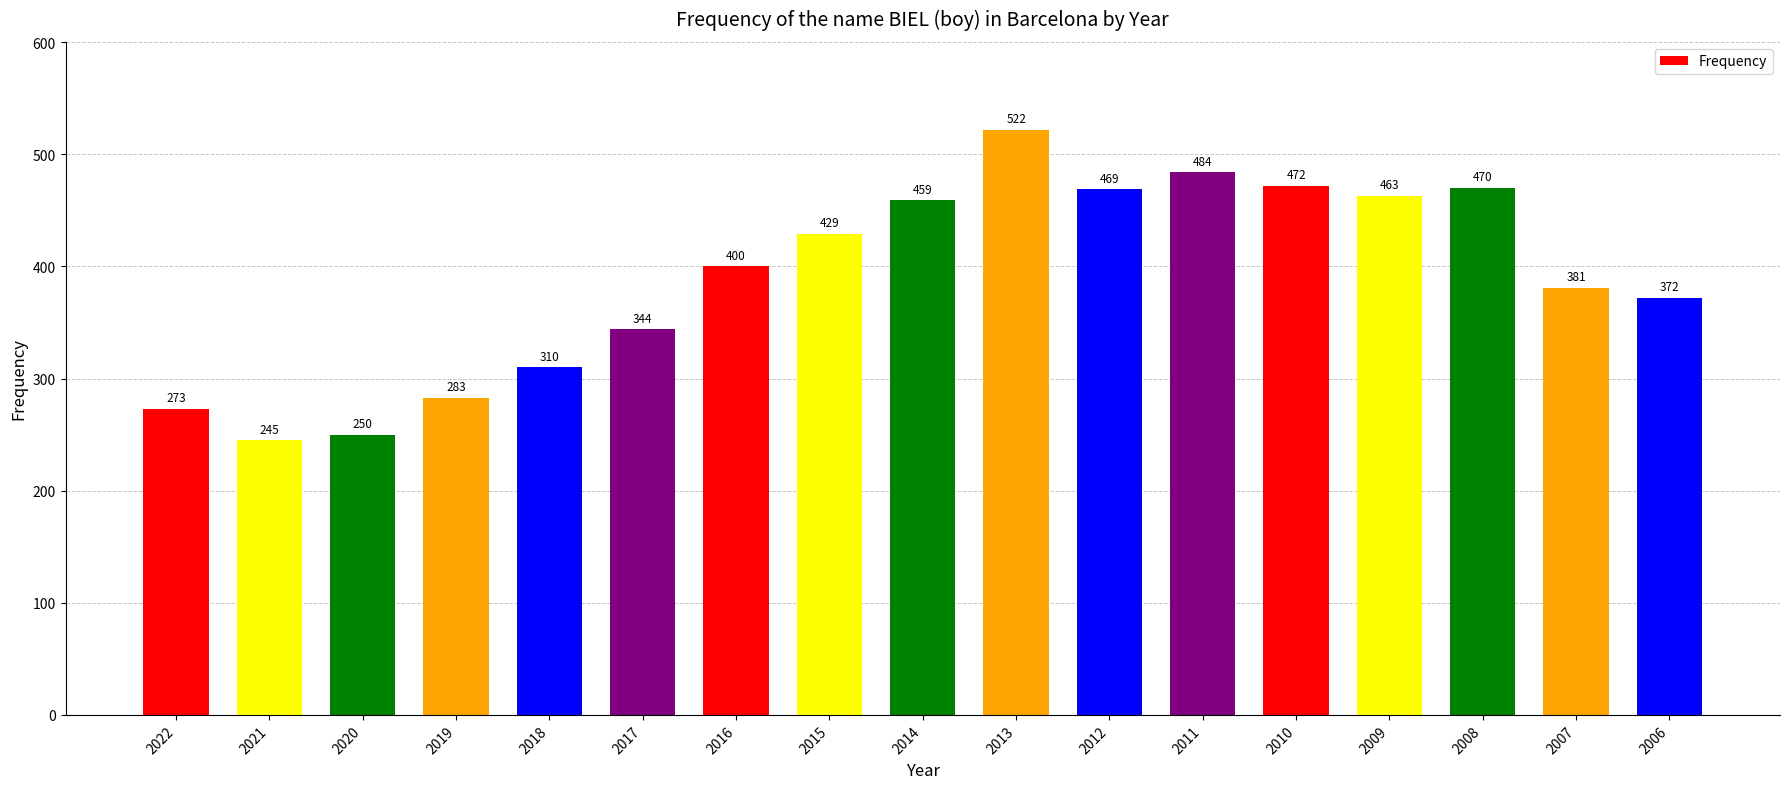

What is the difference between the values at 2016 and 2009?

63